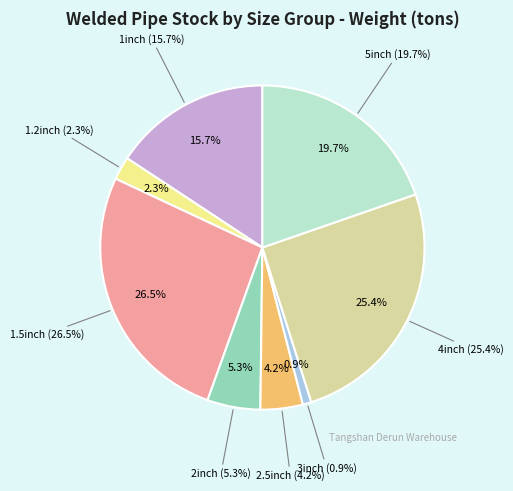

Is there a majority slice in this chart?

No